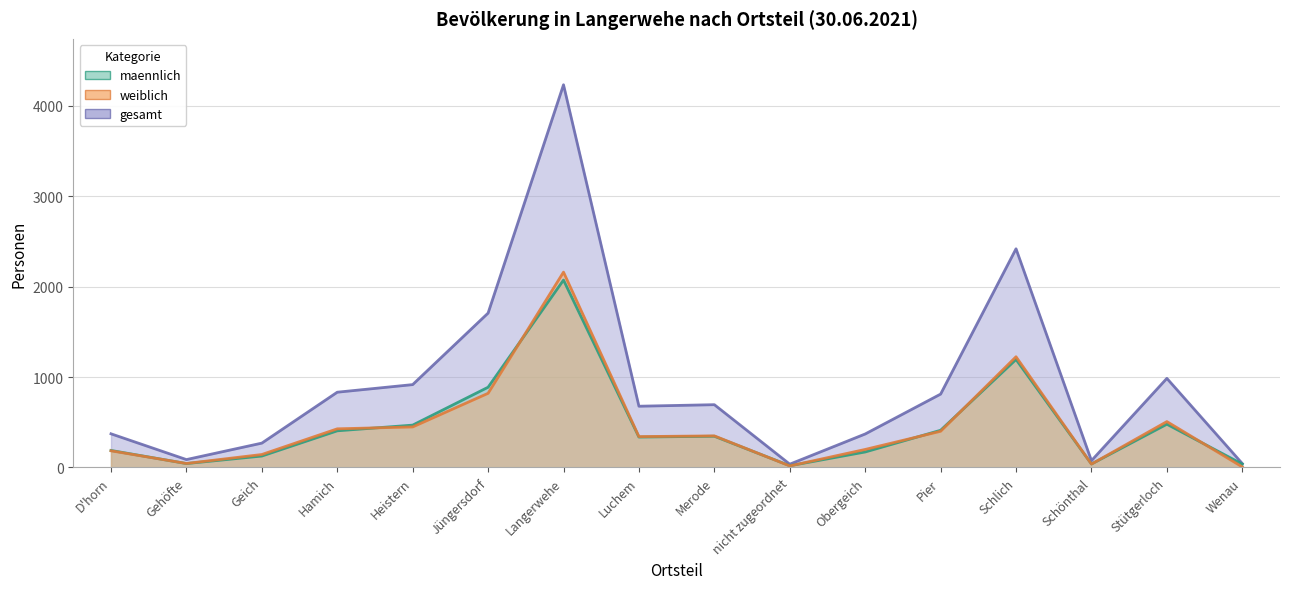

How many interior local peaks does the maennlich series have?

4